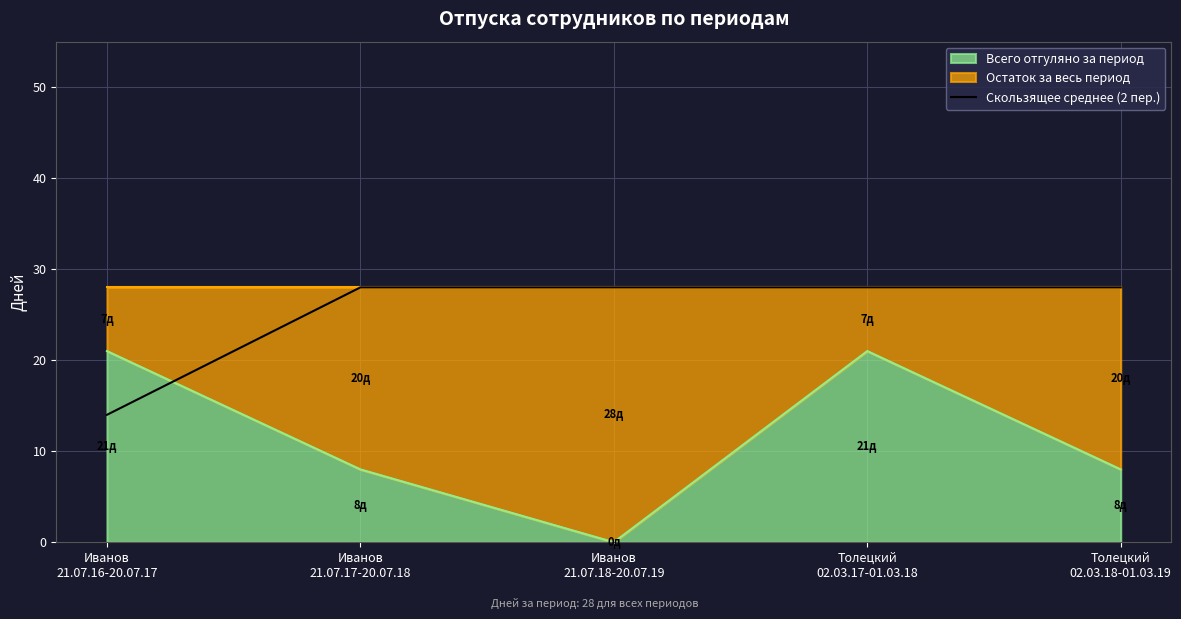

What is the label of the 1st point from the right?

Толецкий
02.03.18-01.03.19